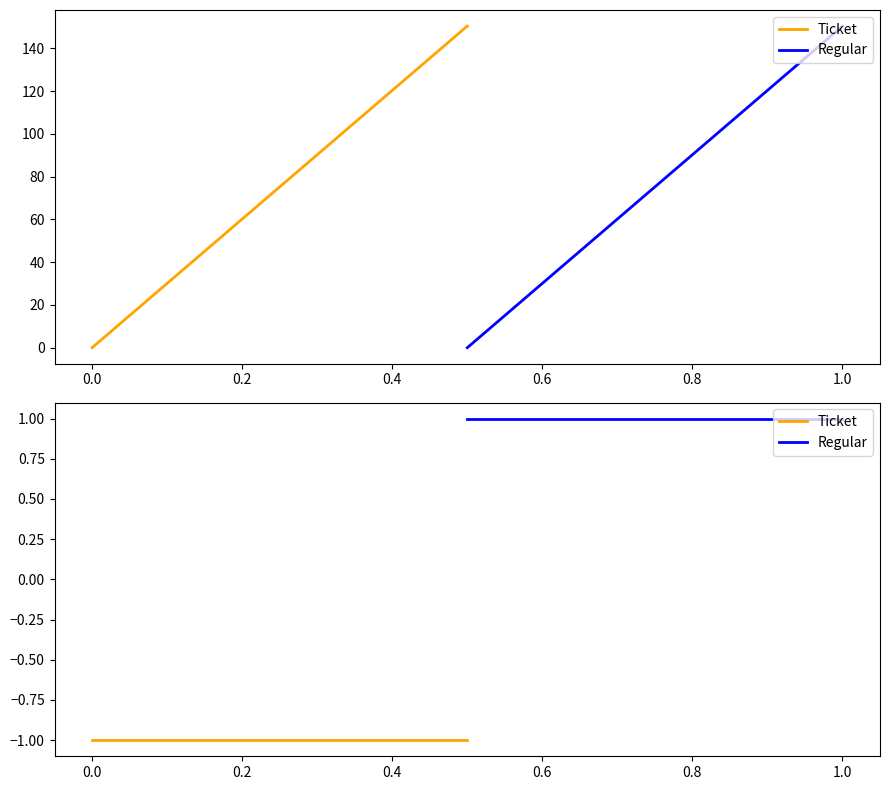

Is it true that Regular equals 1 at −0.2?

False